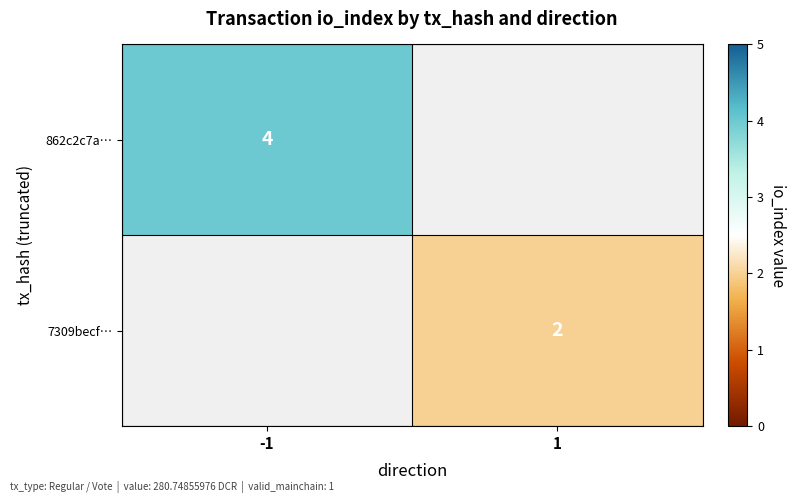

The 862c2c7a… series shows 4 at -1. True or false?

True